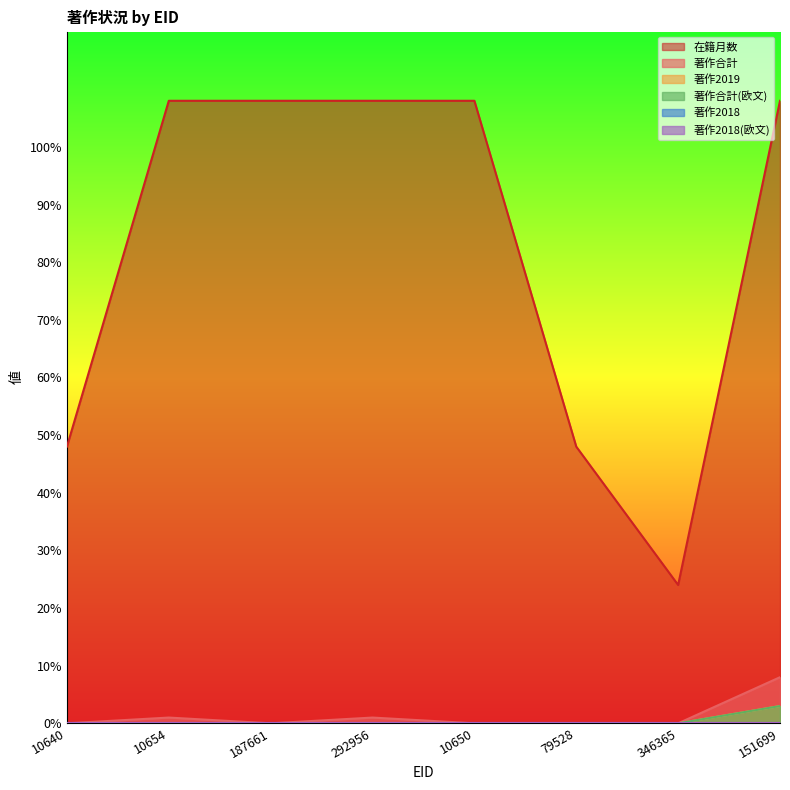

Where is the first local maximum for 著作合計?

10654